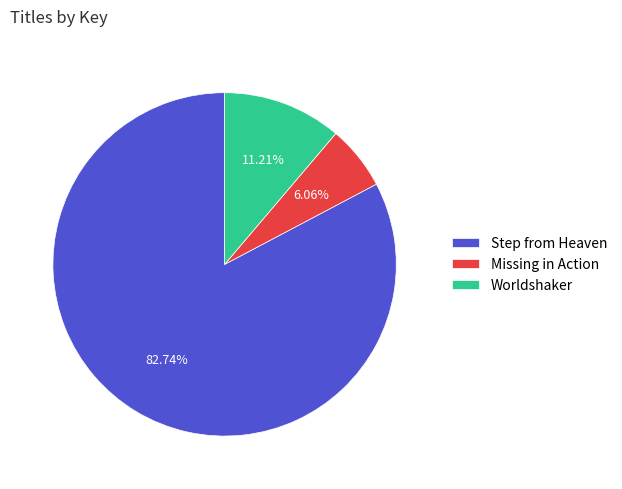

To the nearest percent, what is the difference between the Step from Heaven and Missing in Action slice percentages?

77%